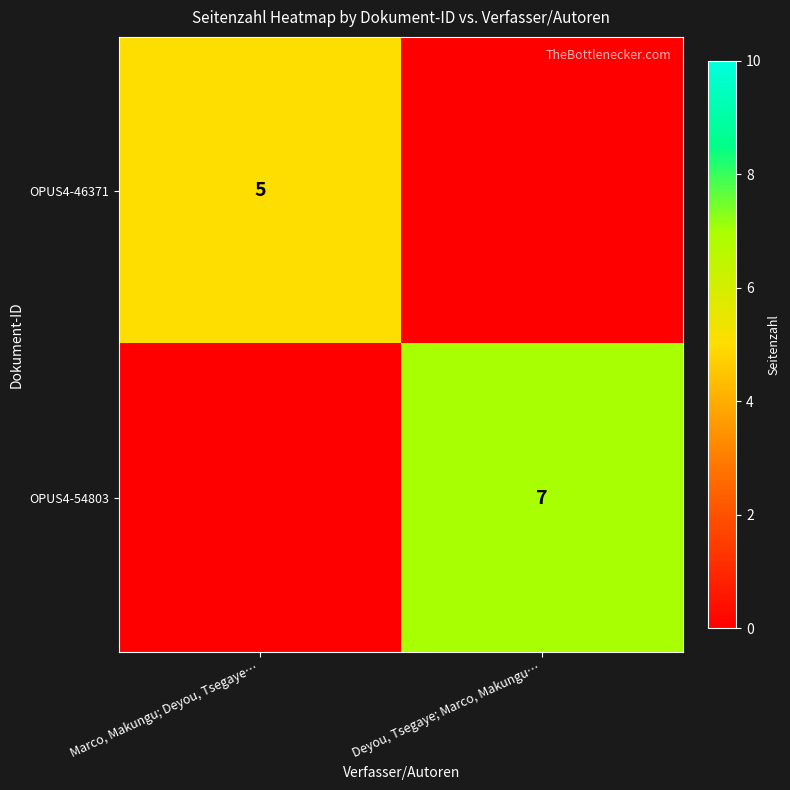

What is the total value across all series at Marco, Makungu; Deyou, Tsegaye…?

5